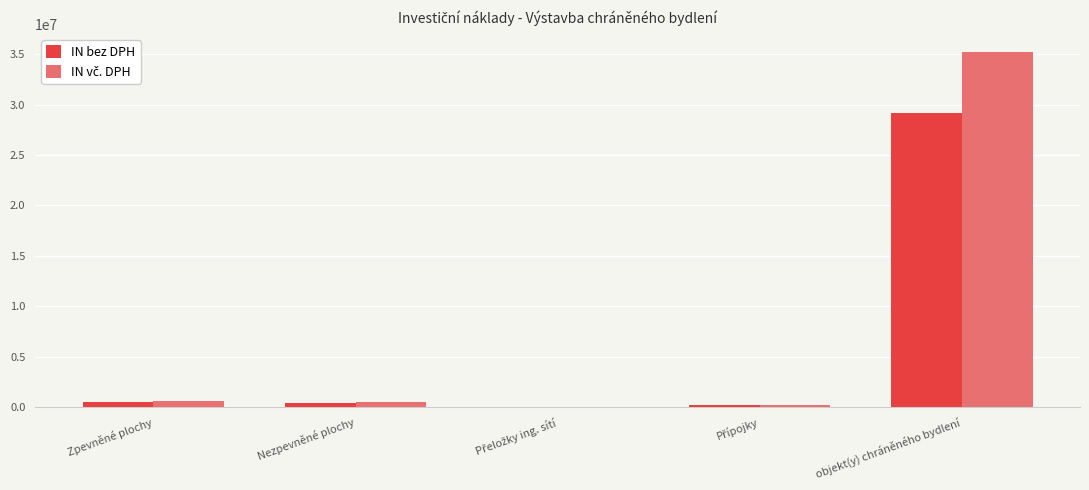

At which label does IN bez DPH reach its peak?

objekt(y) chráněného bydlení